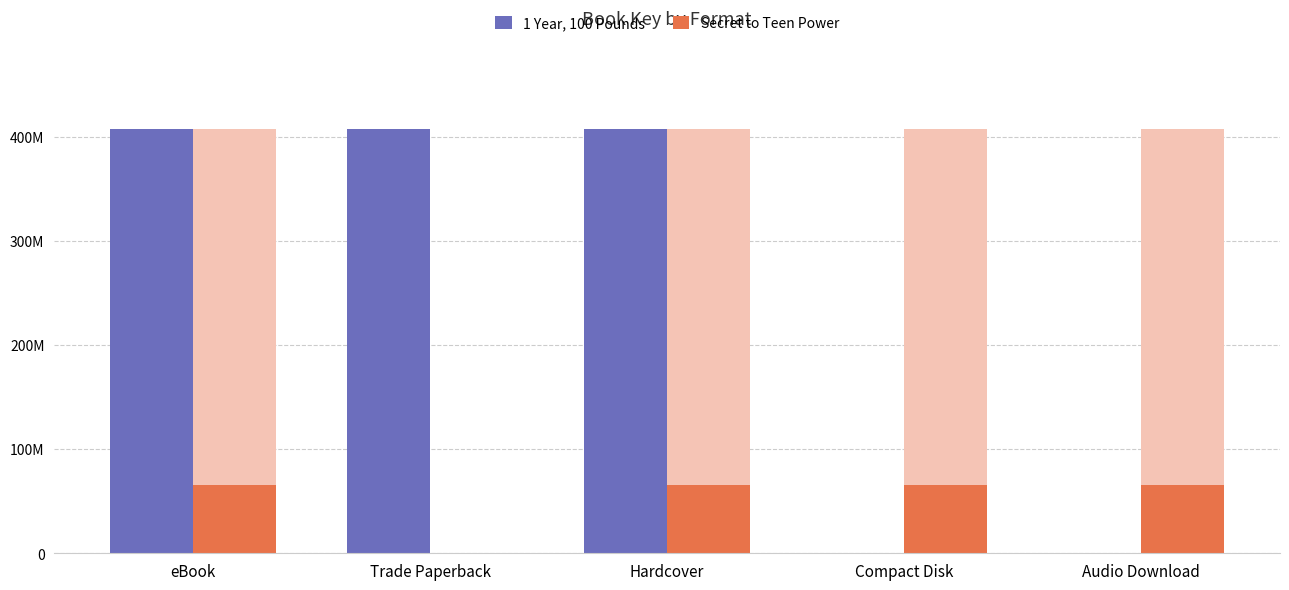

Reading left to right, what are all the values shown in this chart?

1 Year, 100 Pounds: 407044749	407044749	407044749	0	0
Secret to Teen Power: 65210537	0	65210537	65210537	65210537